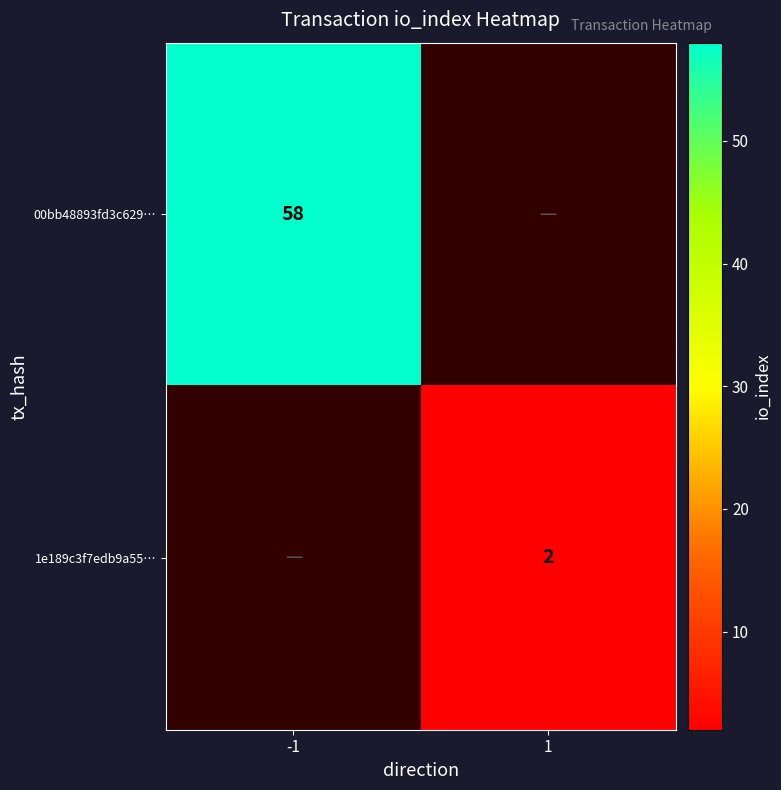

The 1e189c3f7edb9a55… series shows 2 at 1. True or false?

True